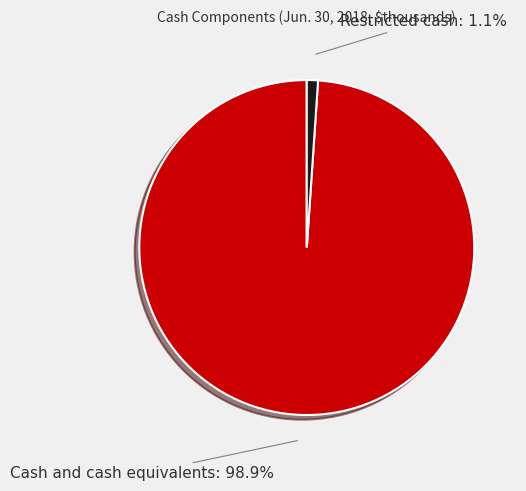

Which has a higher value, Restricted cash or Cash and cash equivalents?

Cash and cash equivalents